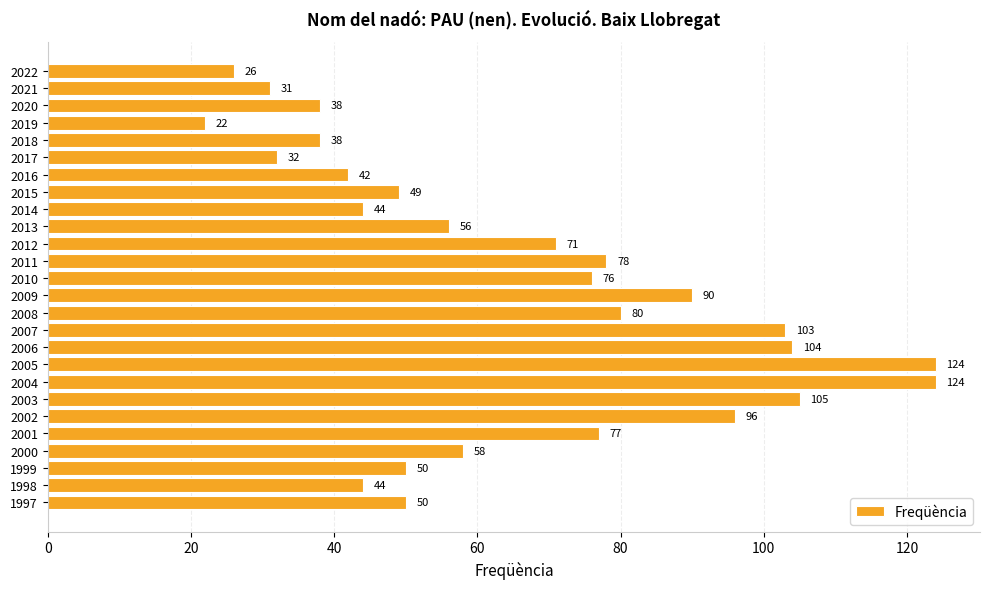

What is the difference between the values at 2003 and 2010?

29